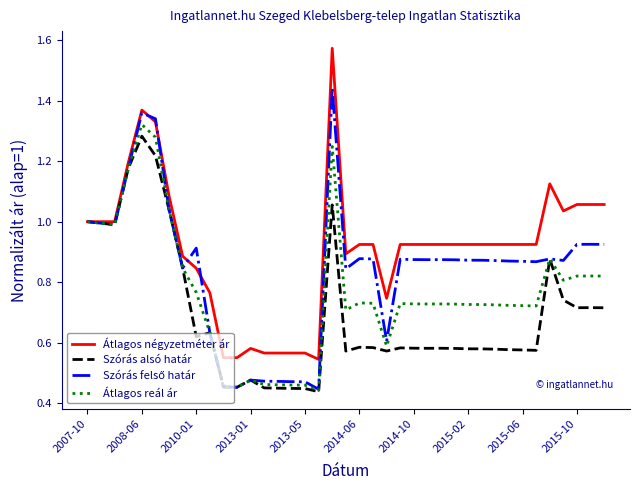

Which series has the largest total across all categories?

Átlagos négyzetméter ár